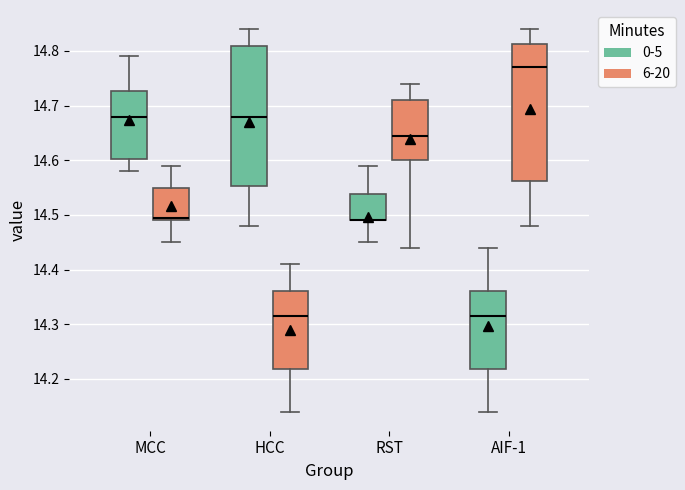

Reading left to right, read every box against the y-axis: the position of its median line, the range the box covers, and the ends of its whiskers. The values are not printed on the chart, so give them approximately, as read against the axis.

MCC (0-5): median 14.68, box 14.60 to 14.73, whiskers 14.58 to 14.79
MCC (6-20): median 14.50, box 14.49 to 14.55, whiskers 14.45 to 14.59
HCC (0-5): median 14.68, box 14.55 to 14.81, whiskers 14.48 to 14.84
HCC (6-20): median 14.32, box 14.22 to 14.36, whiskers 14.14 to 14.41
RST (0-5): median 14.49 (drawn on the box's lower edge), box 14.49 to 14.54, whiskers 14.45 to 14.59
RST (6-20): median 14.65, box 14.60 to 14.71, whiskers 14.44 to 14.74
AIF-1 (0-5): median 14.32, box 14.22 to 14.36, whiskers 14.14 to 14.44
AIF-1 (6-20): median 14.77, box 14.56 to 14.81, whiskers 14.48 to 14.84